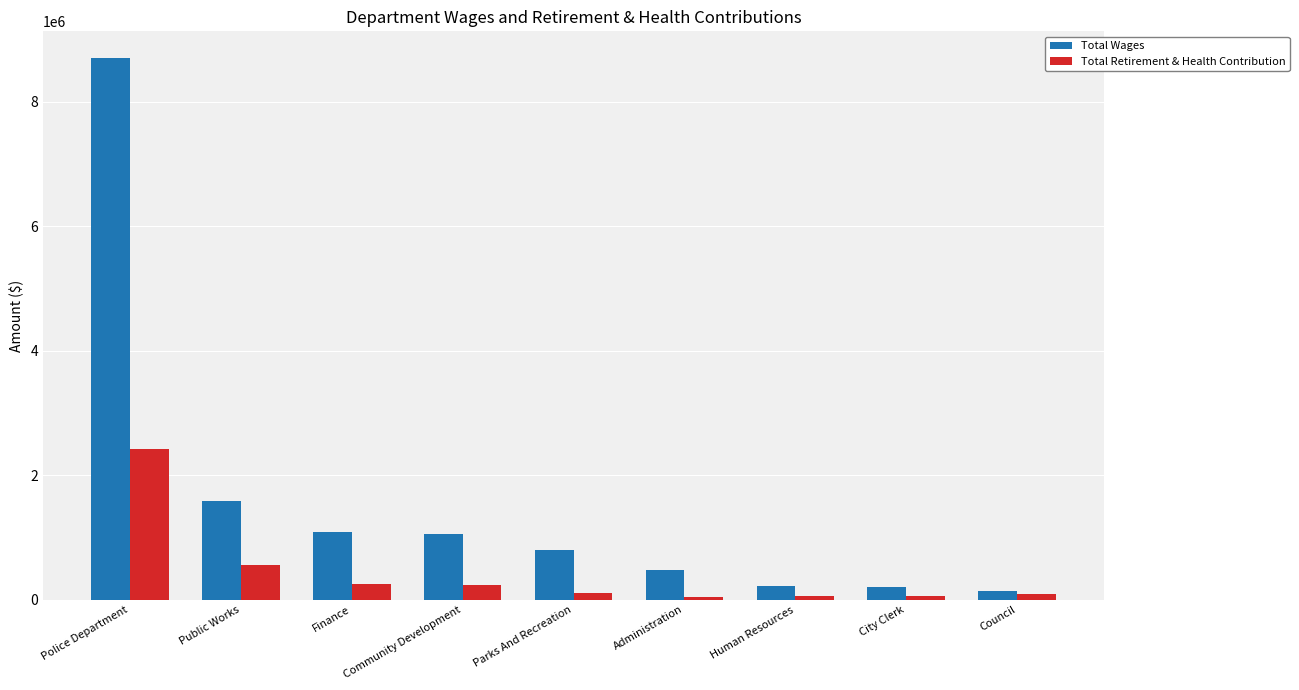

What is the sum of all Total Retirement & Health Contribution values?

3831021